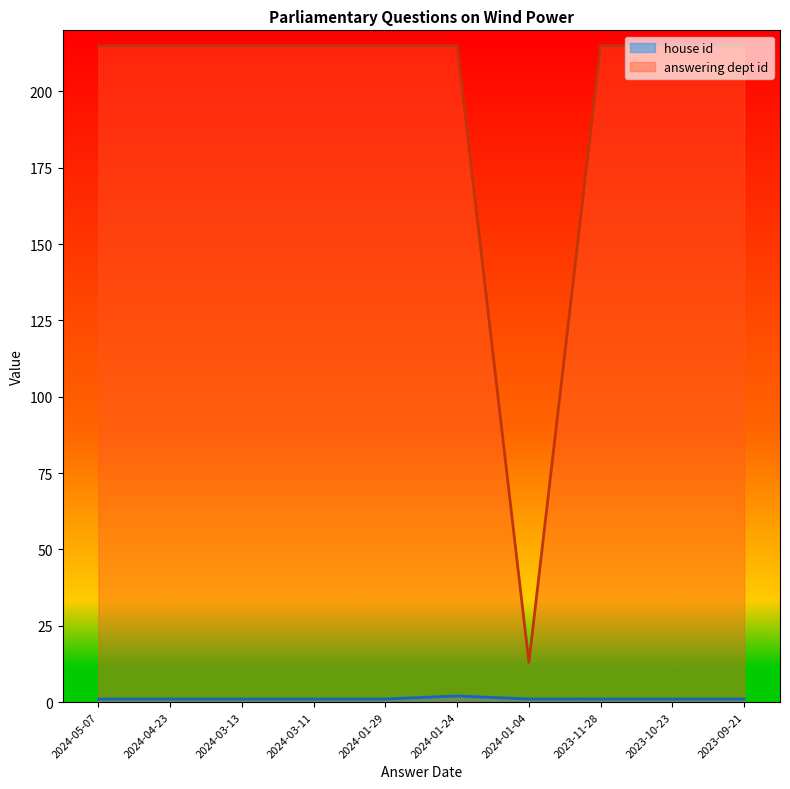

How many data points in house id are above 1?

1